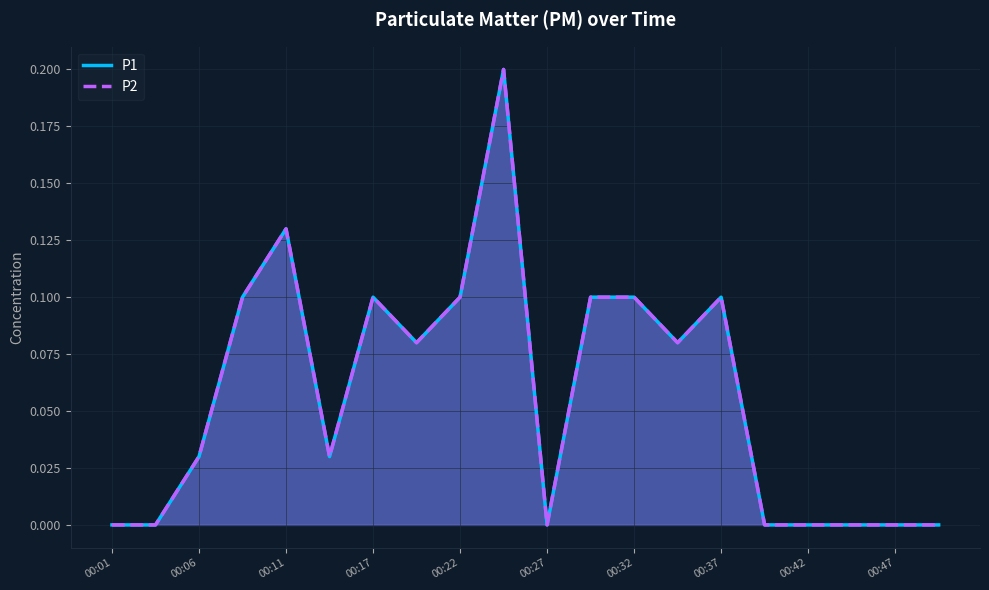

Count the P2 values in the range 0 to 1.

20